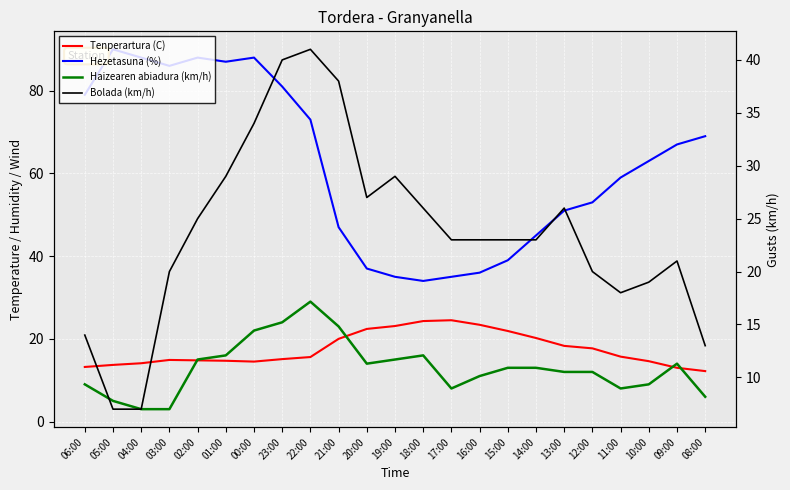

What is the difference between the highest and lowest values at 15:00?

26.0